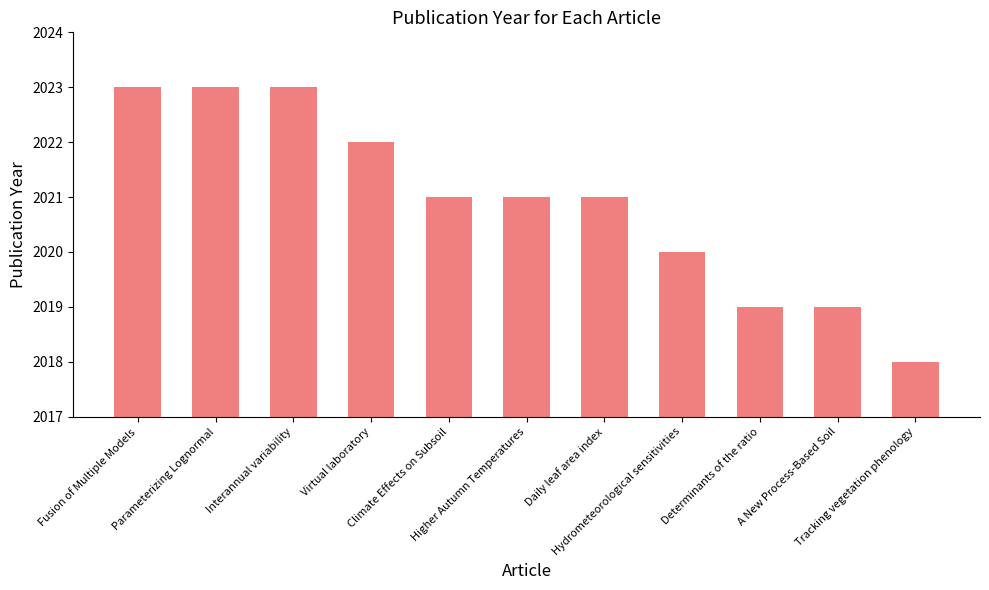

What is the label of the 8th bar from the left?

Hydrometeorological sensitivities